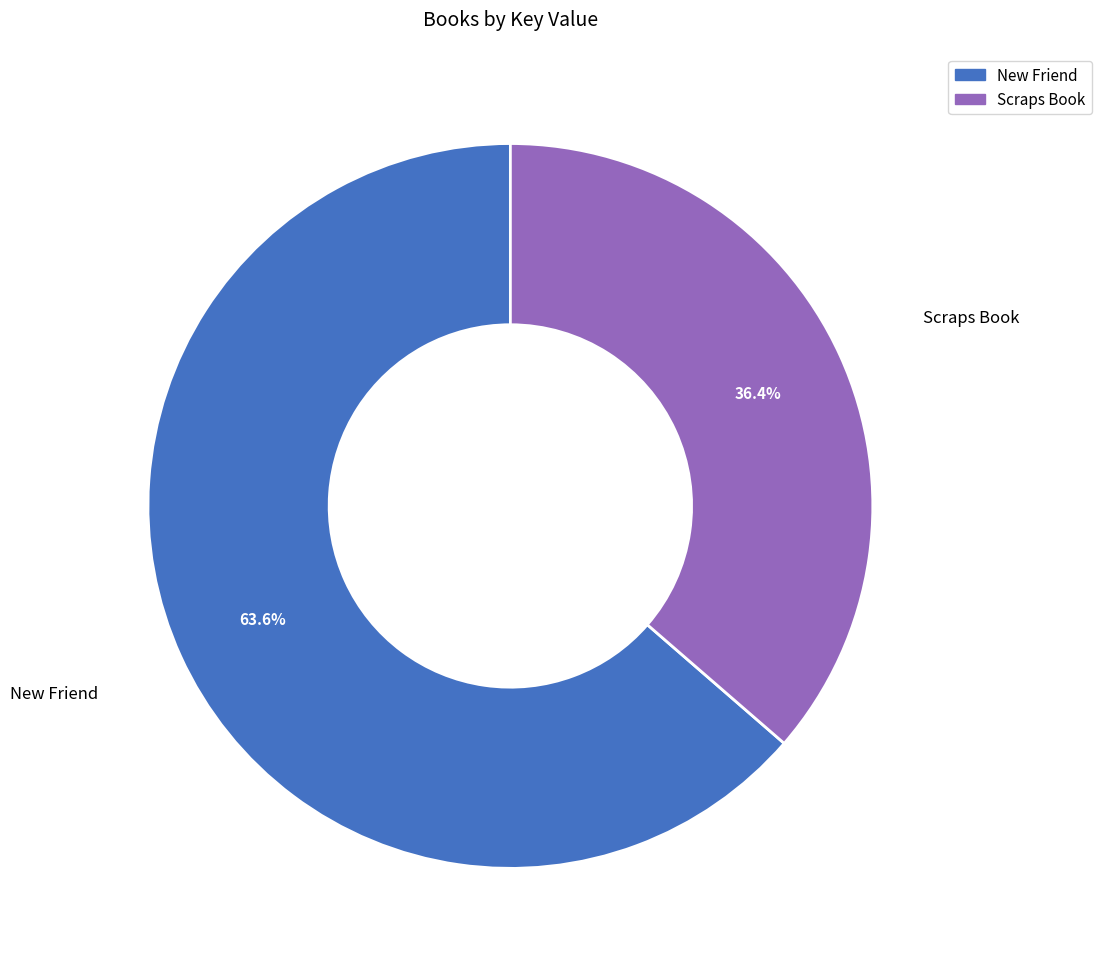

Is it true that Scraps Book is 49% of the pie?

False